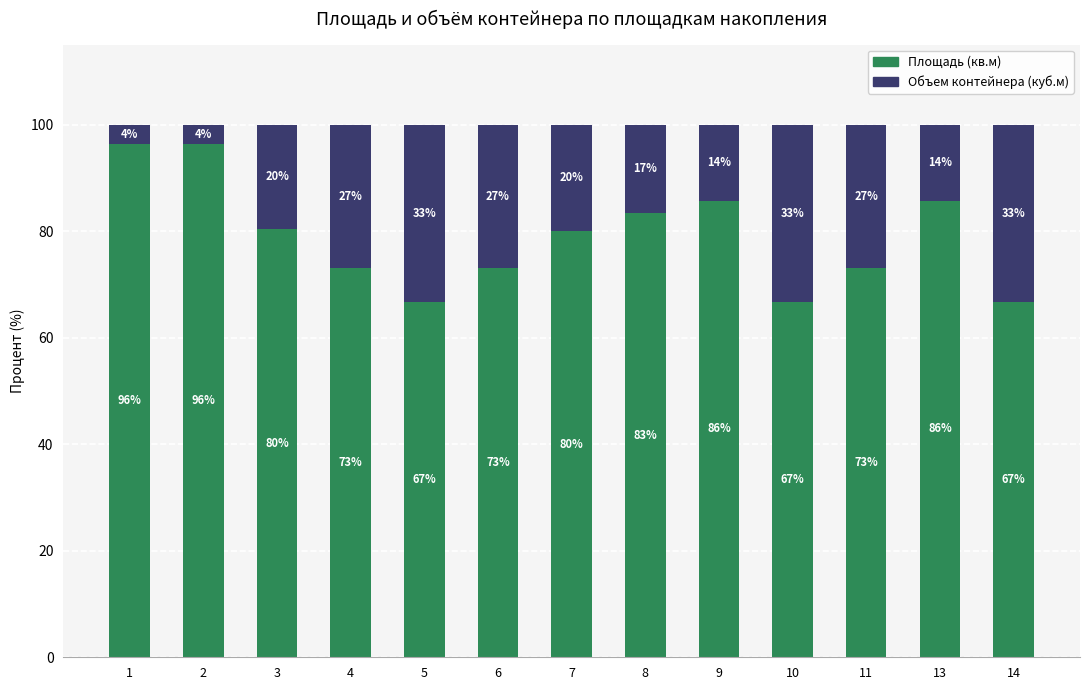

What is the maximum value for Площадь (кв.м)?

96.4